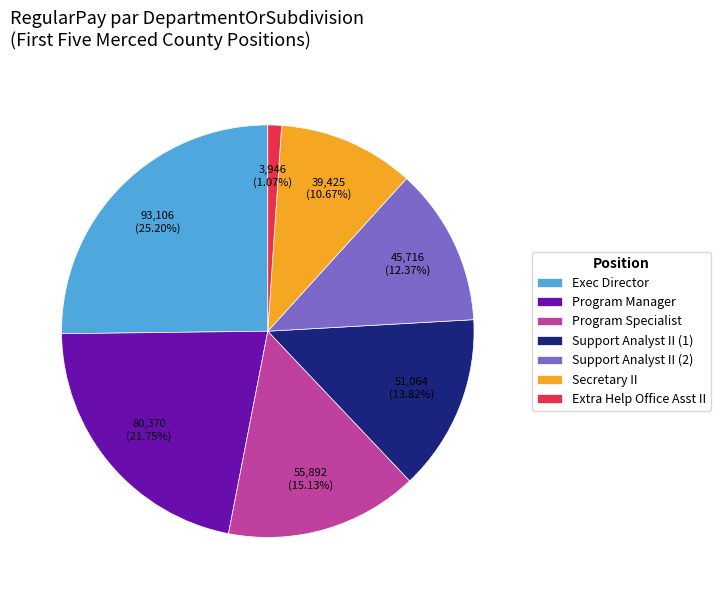

How many segments does this pie chart have?

7